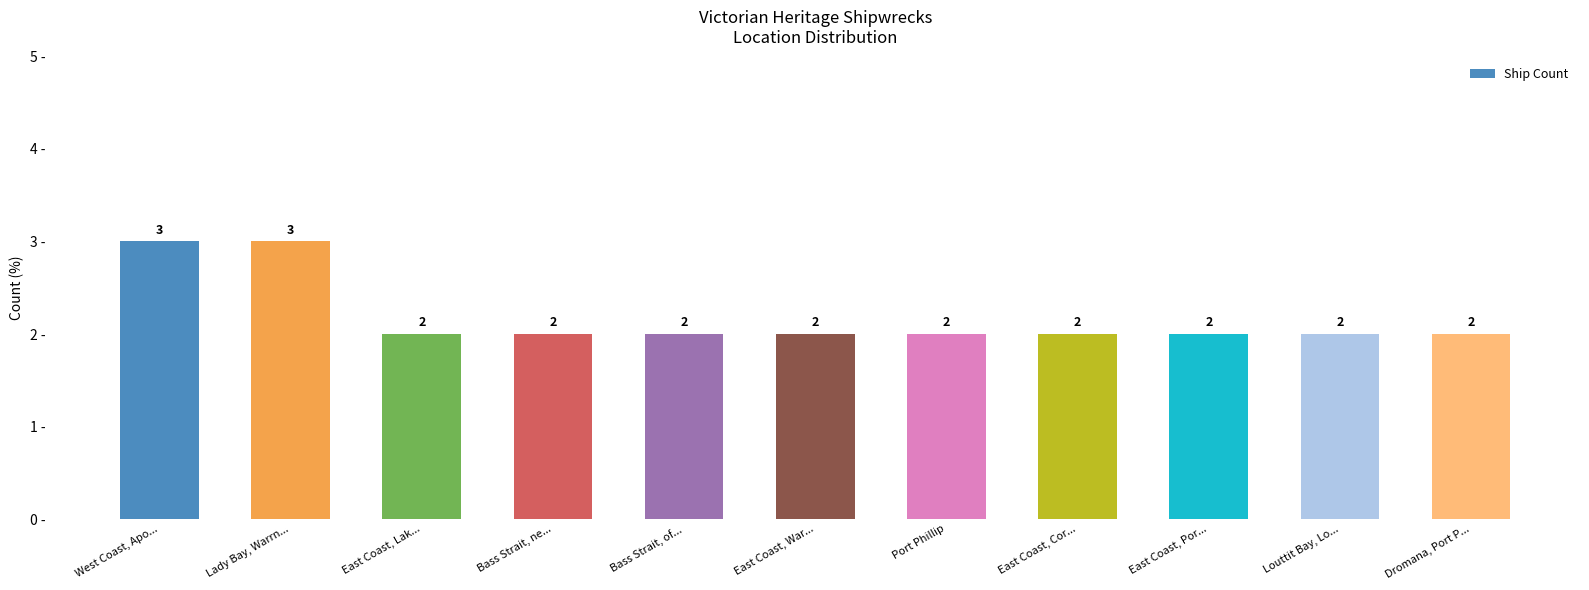

What is the minimum value shown in the chart?

2